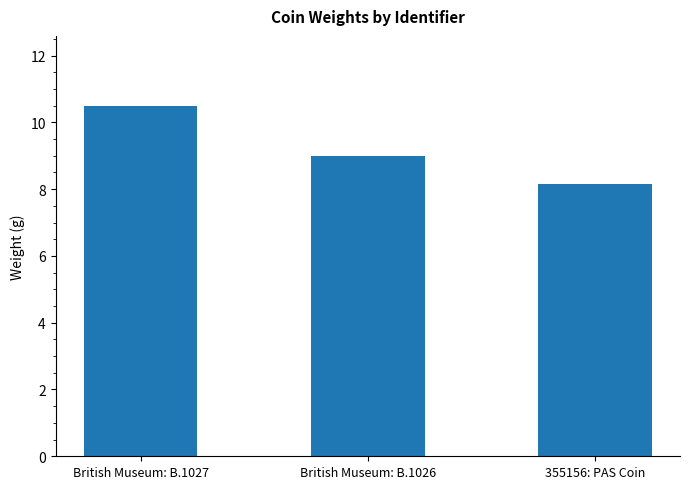

What is the ratio of the value at British Museum: B.1027 to the value at 355156: PAS Coin?

1.3